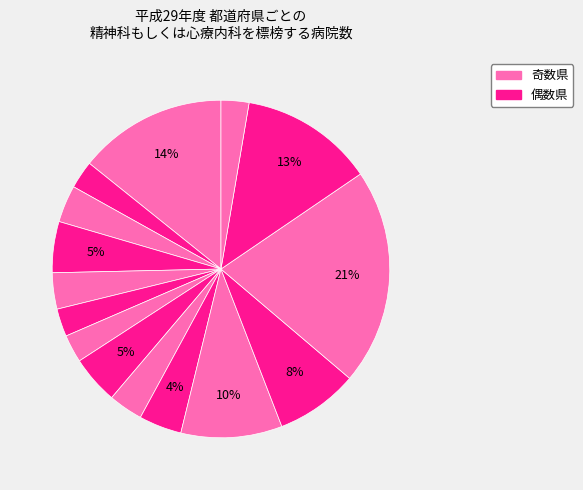

Which category has the biggest portion of the pie?

東京都